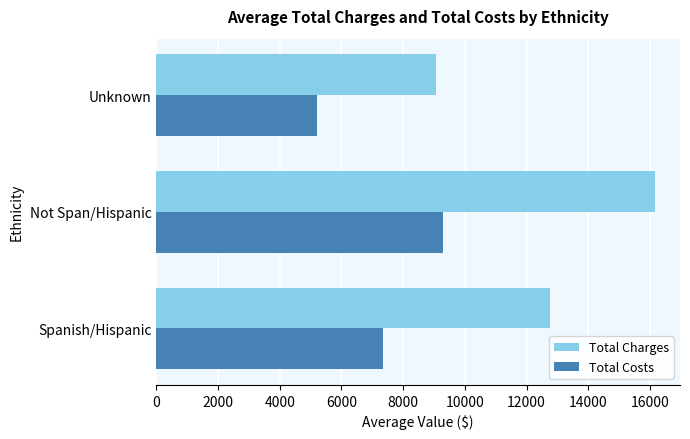

Which series has the largest range (max minus min)?

Total Charges